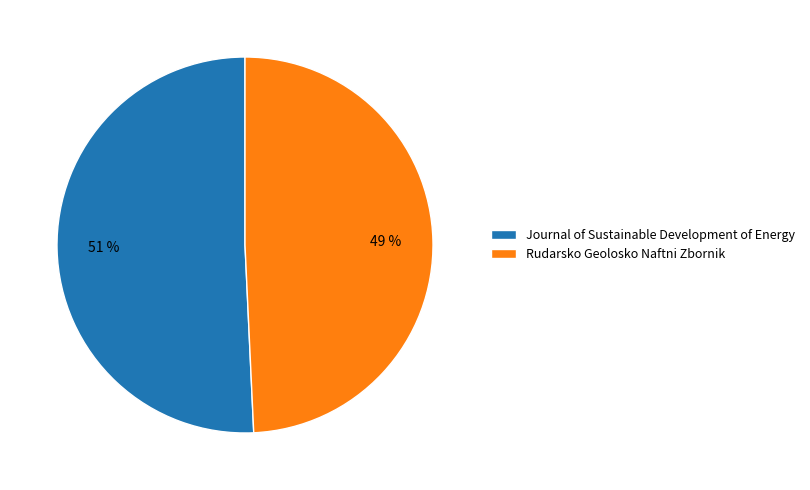

What is the majority slice?

Journal of Sustainable Development of Energy